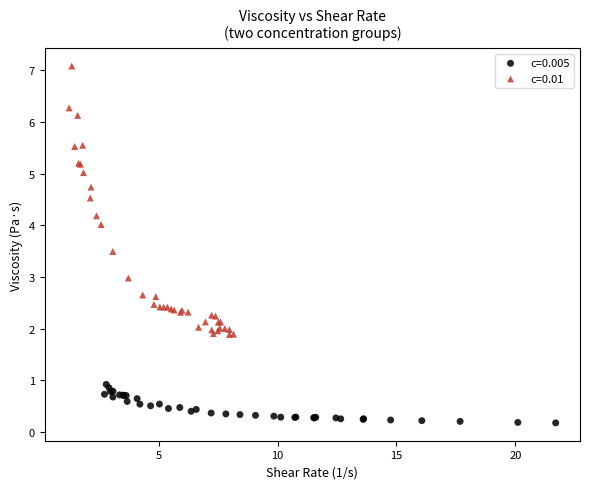

What are all the series names shown in the legend?

c=0.005, c=0.01